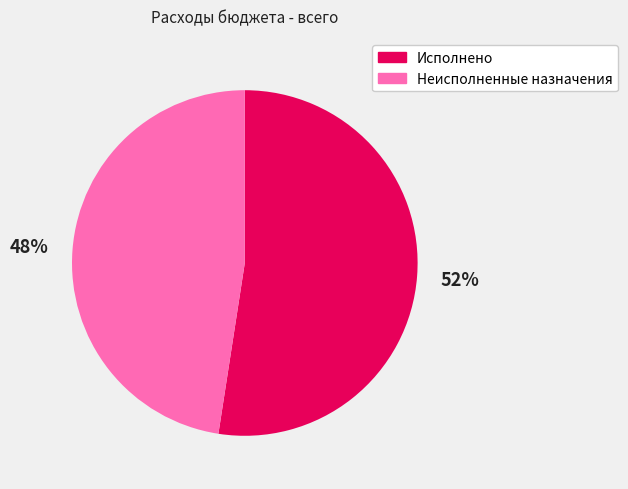

Is it true that Исполнено is 52% of the pie?

True